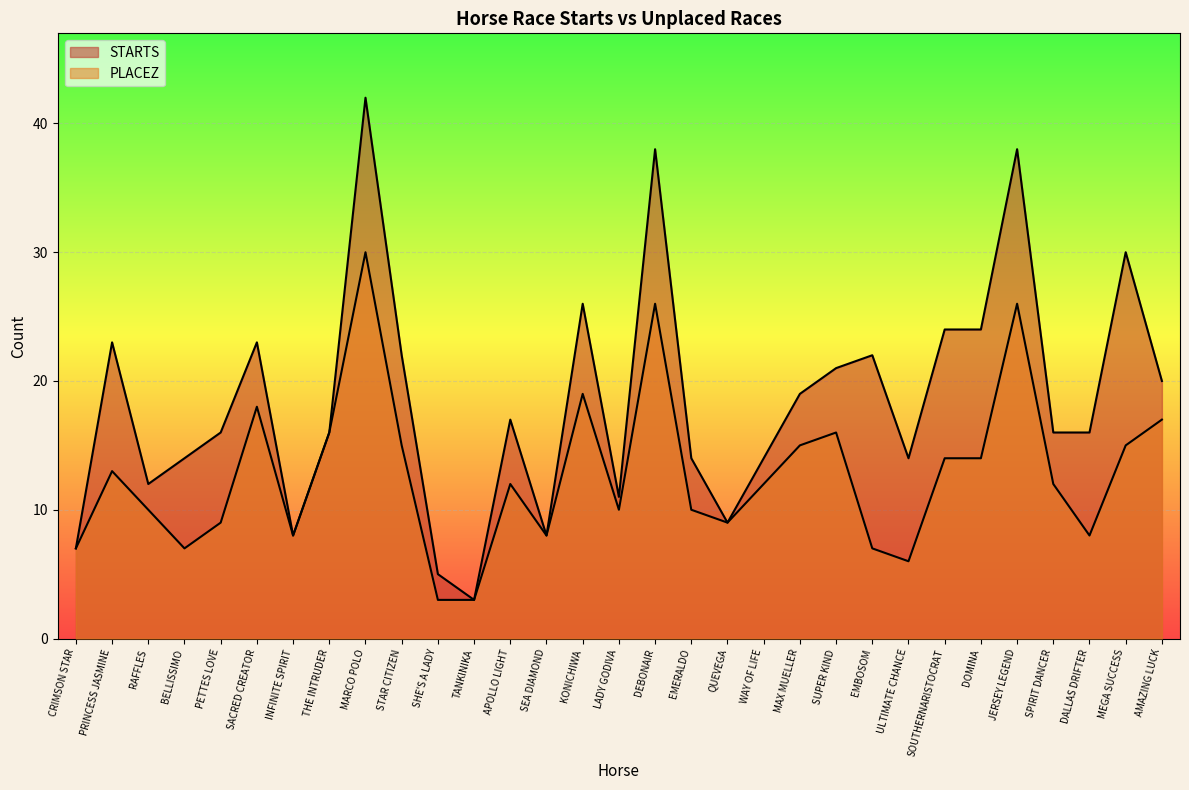

At which category is the sum across all series the highest?

MARCO POLO